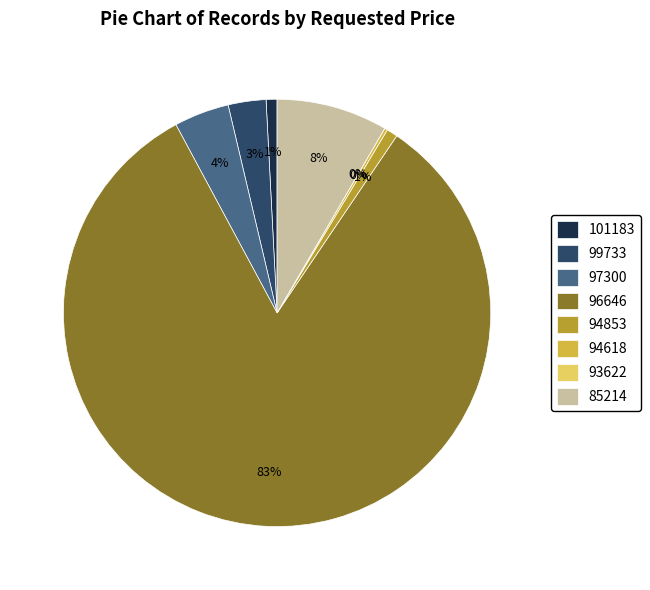

To the nearest percent, what is the difference between the largest and smallest slice percentages?

83%